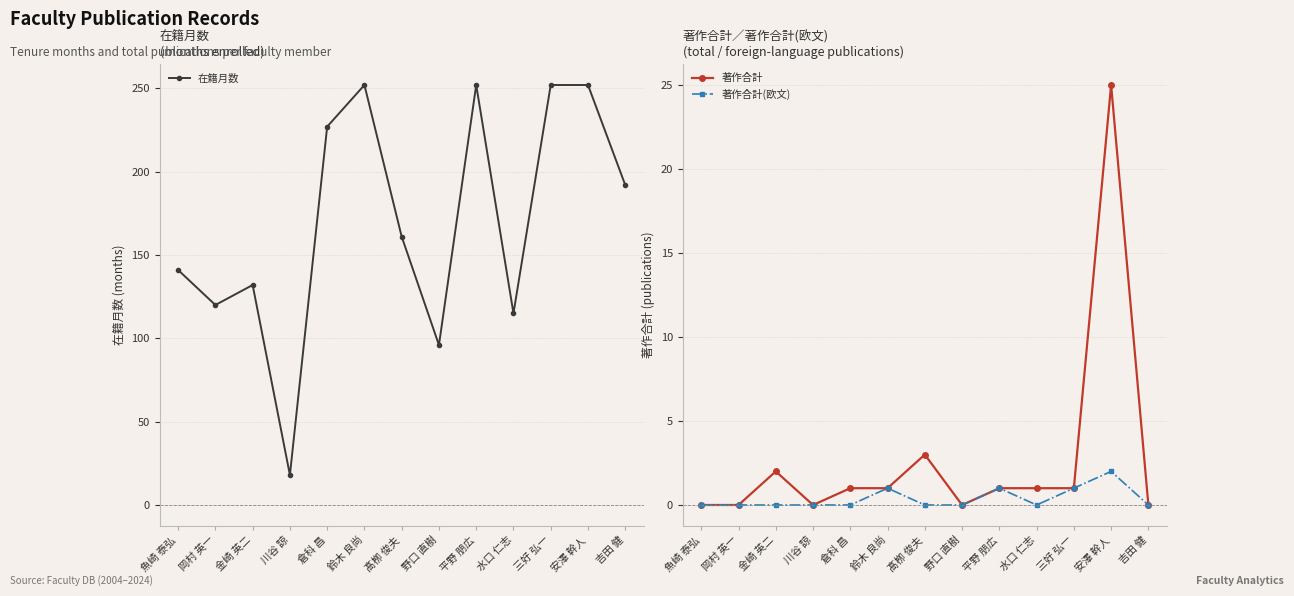

Which category has the highest value in the 在籍月数 series?

鈴木 良尚